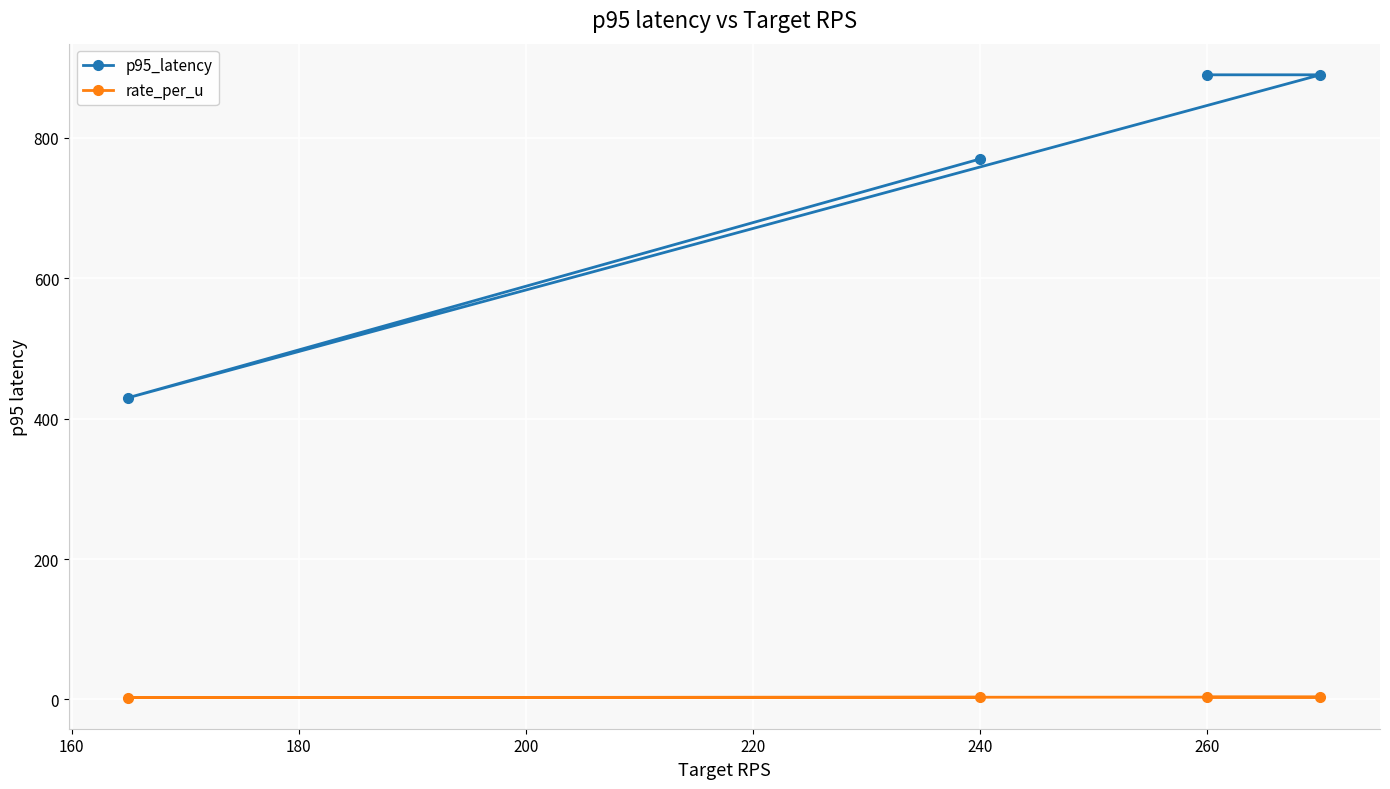

What is the difference between the highest and lowest values at 260?

886.6